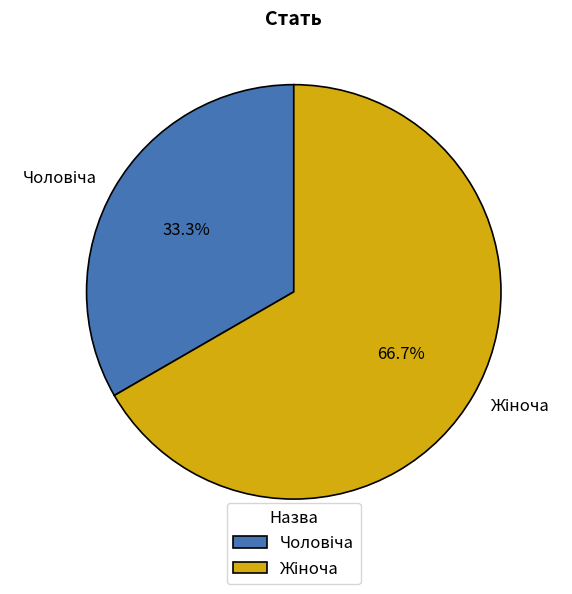

Is there a majority slice in this chart?

Yes